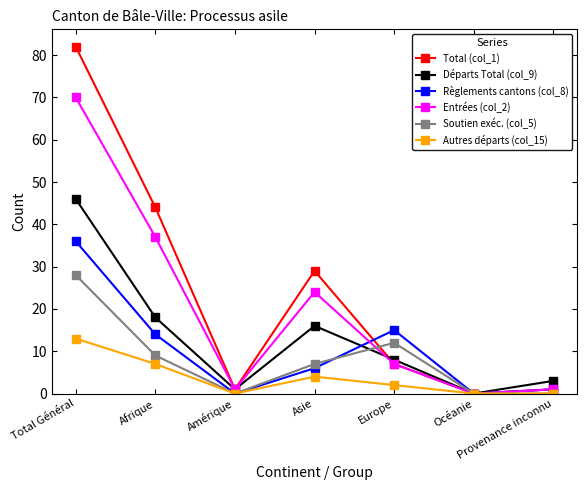

What is the sum of the Entrées (col_2) values at Europe and Amérique?

8